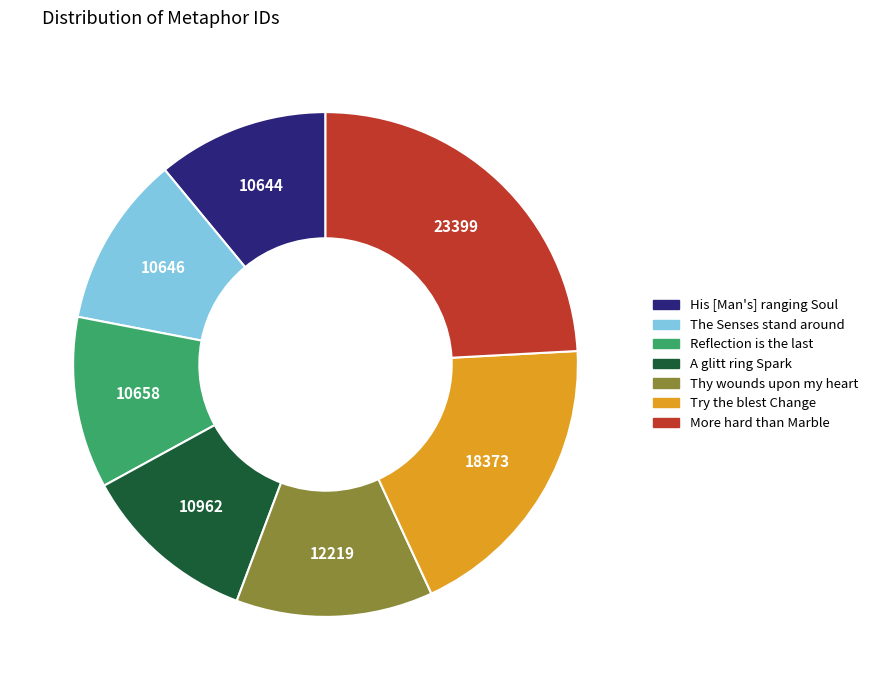

Which category has the biggest portion of the pie?

More hard than Marble